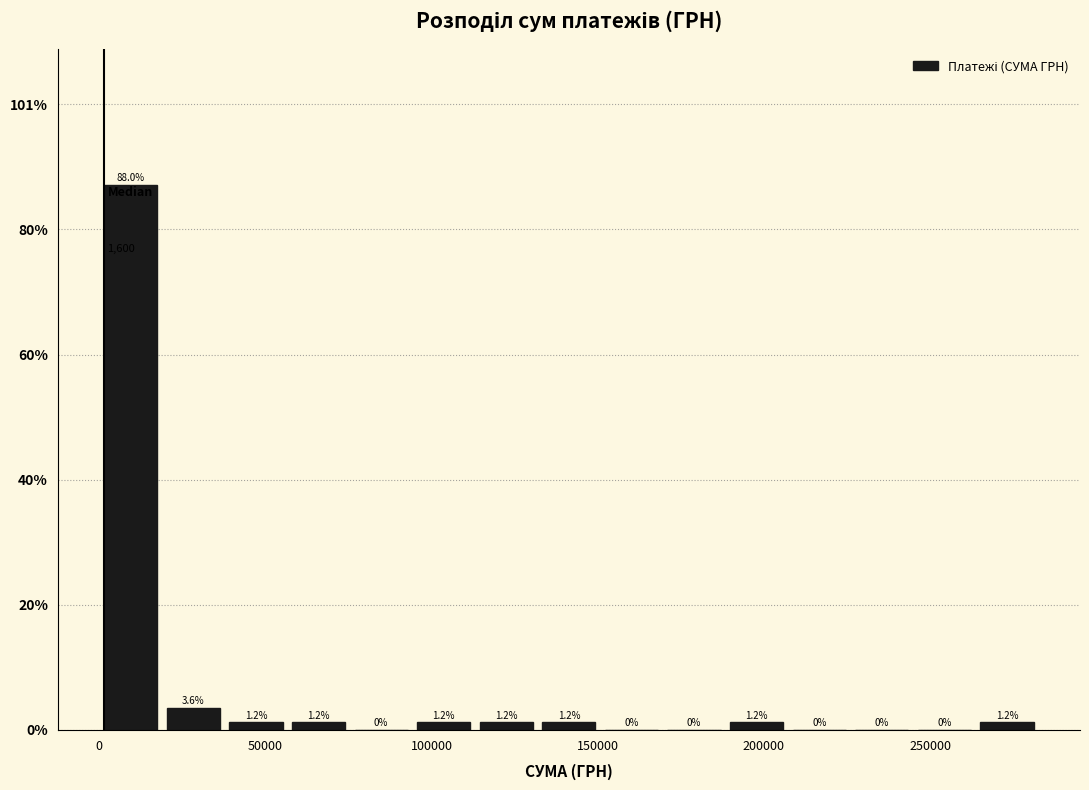

Read against the x-axis, roughly where is the centre of the tallest bar?

10000